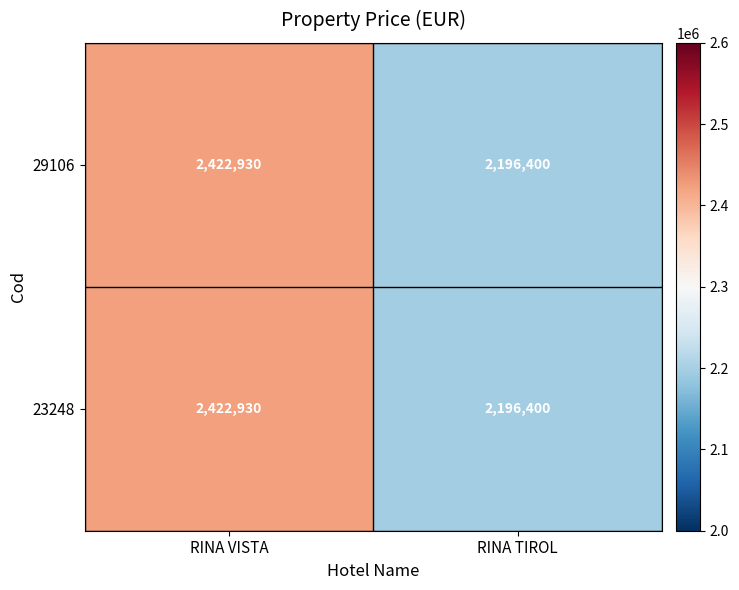

What is the difference between the maximum and minimum values in the 23248 series?

226530